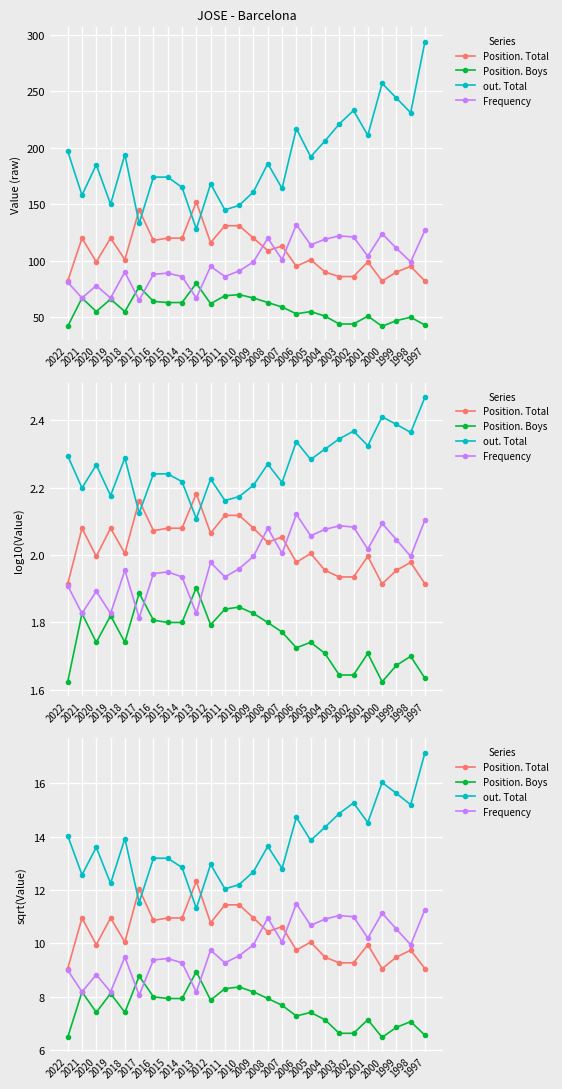

Which series changed the most between 2016 and 1998?

out. Total